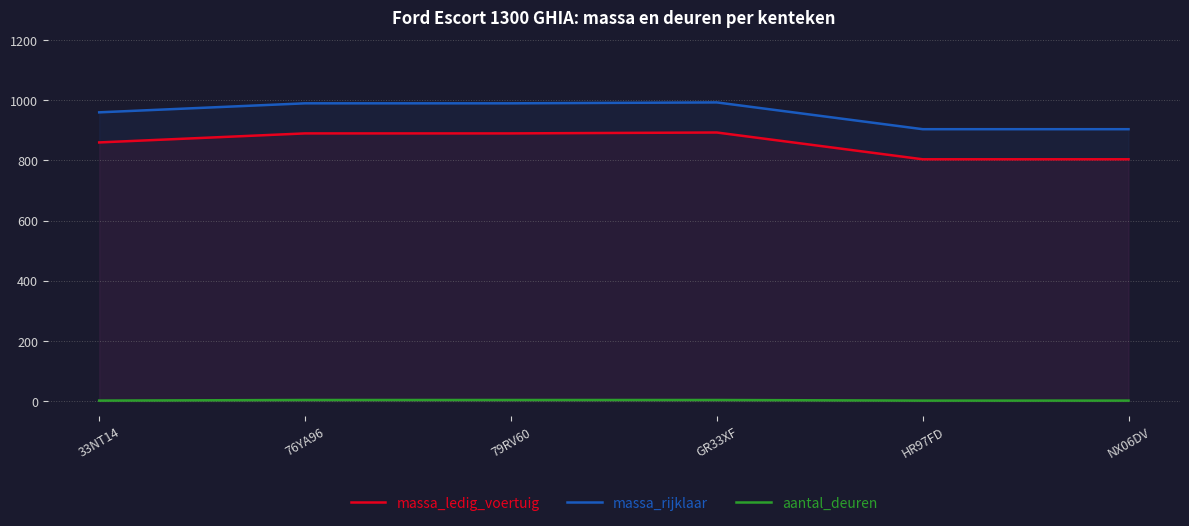

Is it true that massa_rijklaar equals 990 at 76YA96?

True